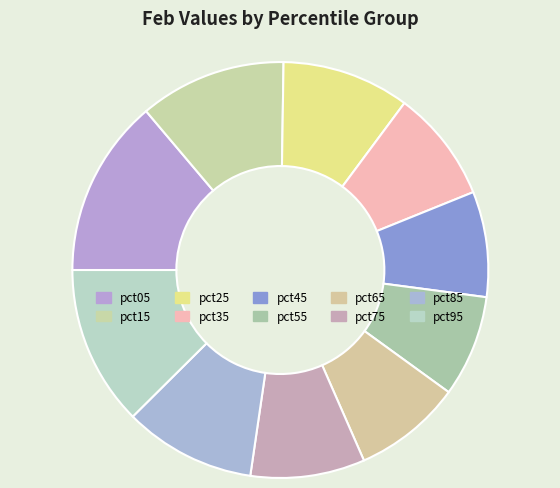

Count the number of slices in the pie.

10